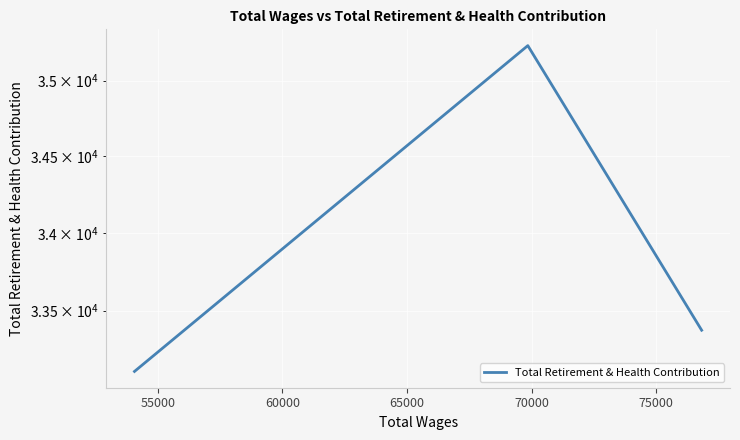

What is the difference between the maximum and minimum values?

2120